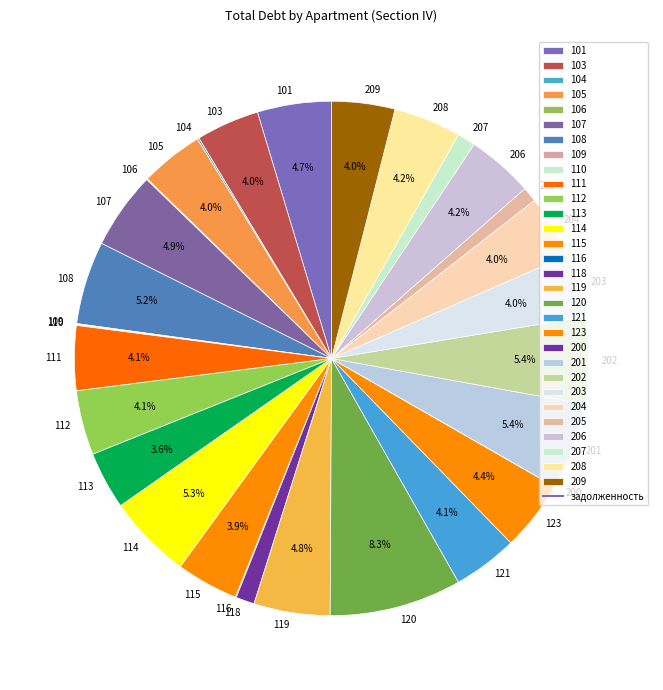

Which has a higher value, 119 or 209?

119